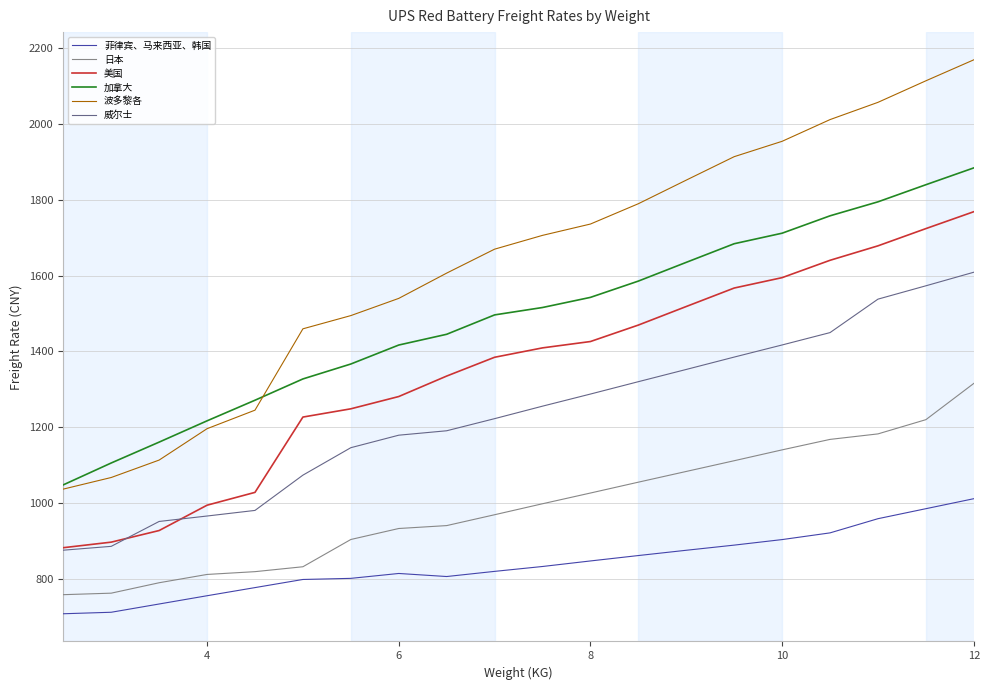

What is the smallest value displayed?

708.1